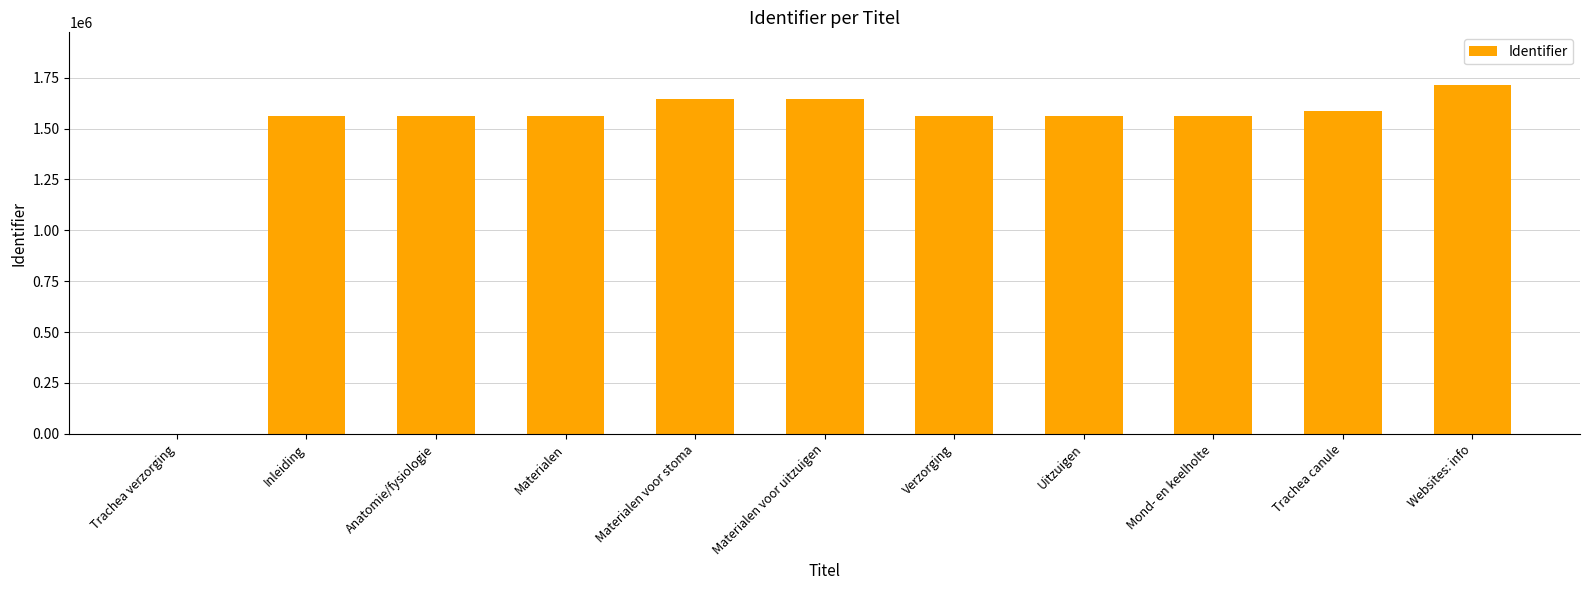

What is the approximate value at Mond- en keelholte, to the nearest 100?

1563100